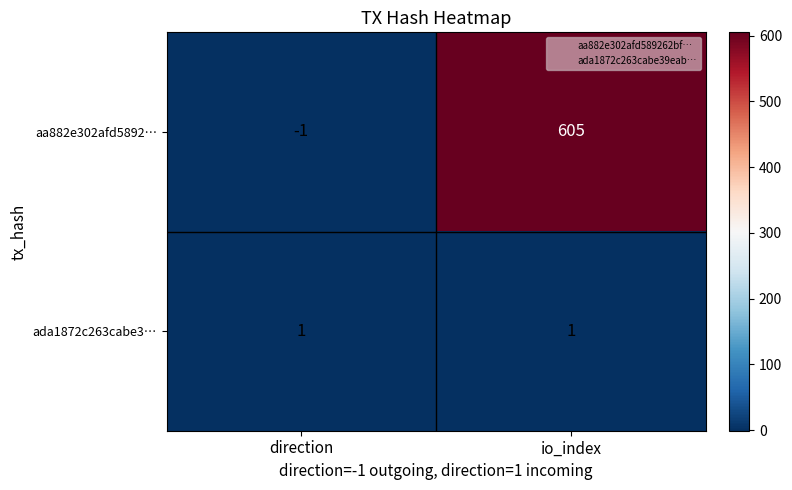

List the series in order of their peak value, highest first.

aa882e302afd5892…, ada1872c263cabe3…